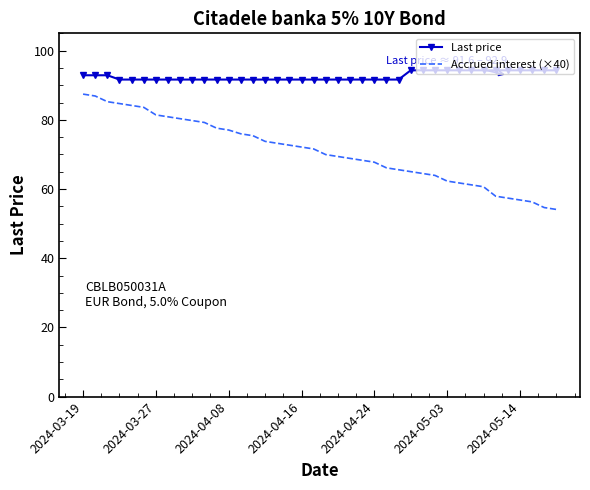

Reading left to right, transcribe all the data shown in this chart.

Last price: 92.9	92.9	92.9	91.6	91.6	91.6	91.6	91.6	91.6	91.6	91.6	91.6	91.6	91.6	91.6	91.6	91.6	91.6	91.6	91.6	91.6	91.6	91.6	91.6	91.6	91.6	91.6	94.3	94.3	94.3	94.3	94.3	94.3	94.3	94.3	94.3	94.3	94.3	94.3	94.3
Accrued interest (×40): 87.4	86.9	85.2	84.7	84.2	83.6	81.4	80.9	80.3	79.8	79.2	77.6	77.0	76.0	75.4	73.8	73.2	72.7	72.1	71.6	69.9	69.4	68.9	68.3	67.8	66.1	65.6	65.0	64.5	63.9	62.3	61.7	61.2	60.7	57.9	57.4	56.8	56.3	54.6	54.1